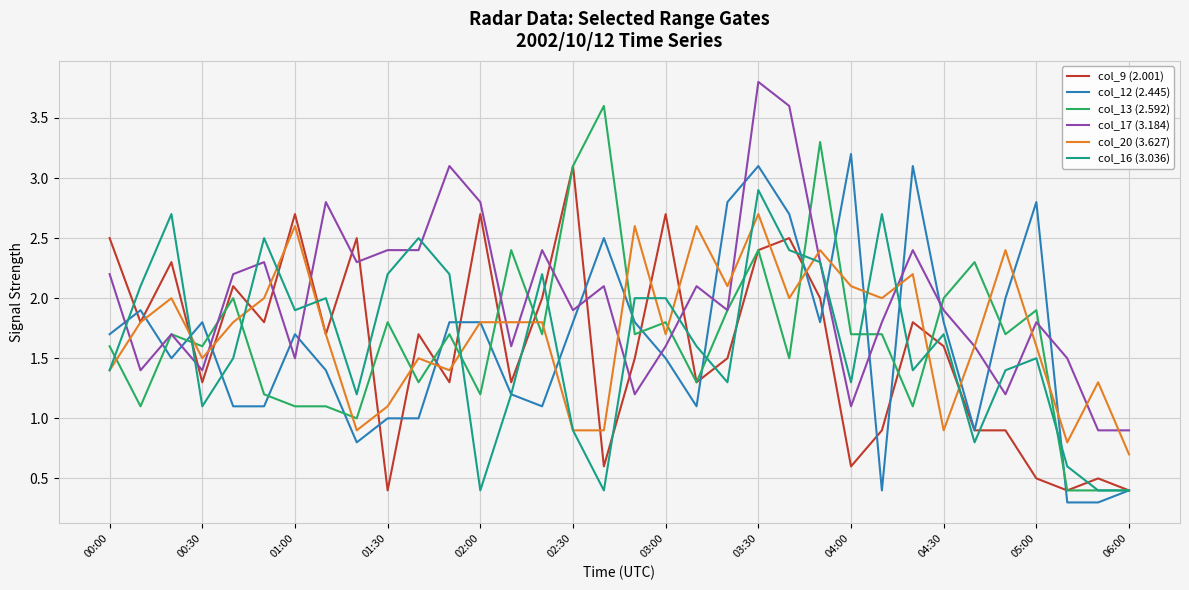

Which series ends up on top after the final intersection of col_20 (3.627) and col_13 (2.592)?

col_20 (3.627)